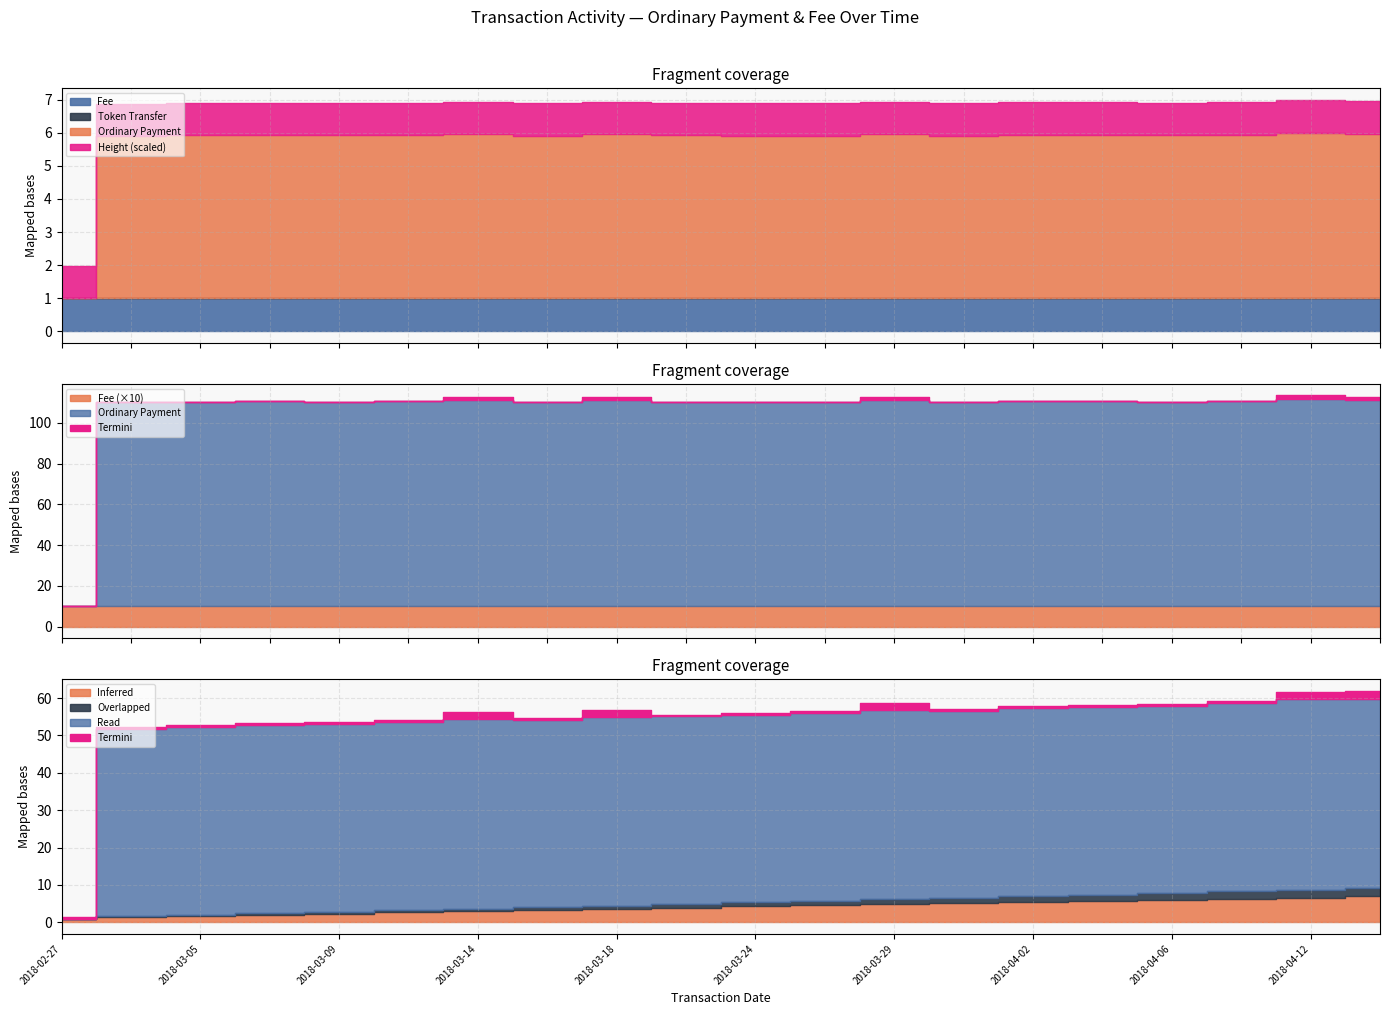

Does the chart display data point markers on the line(s)?

No